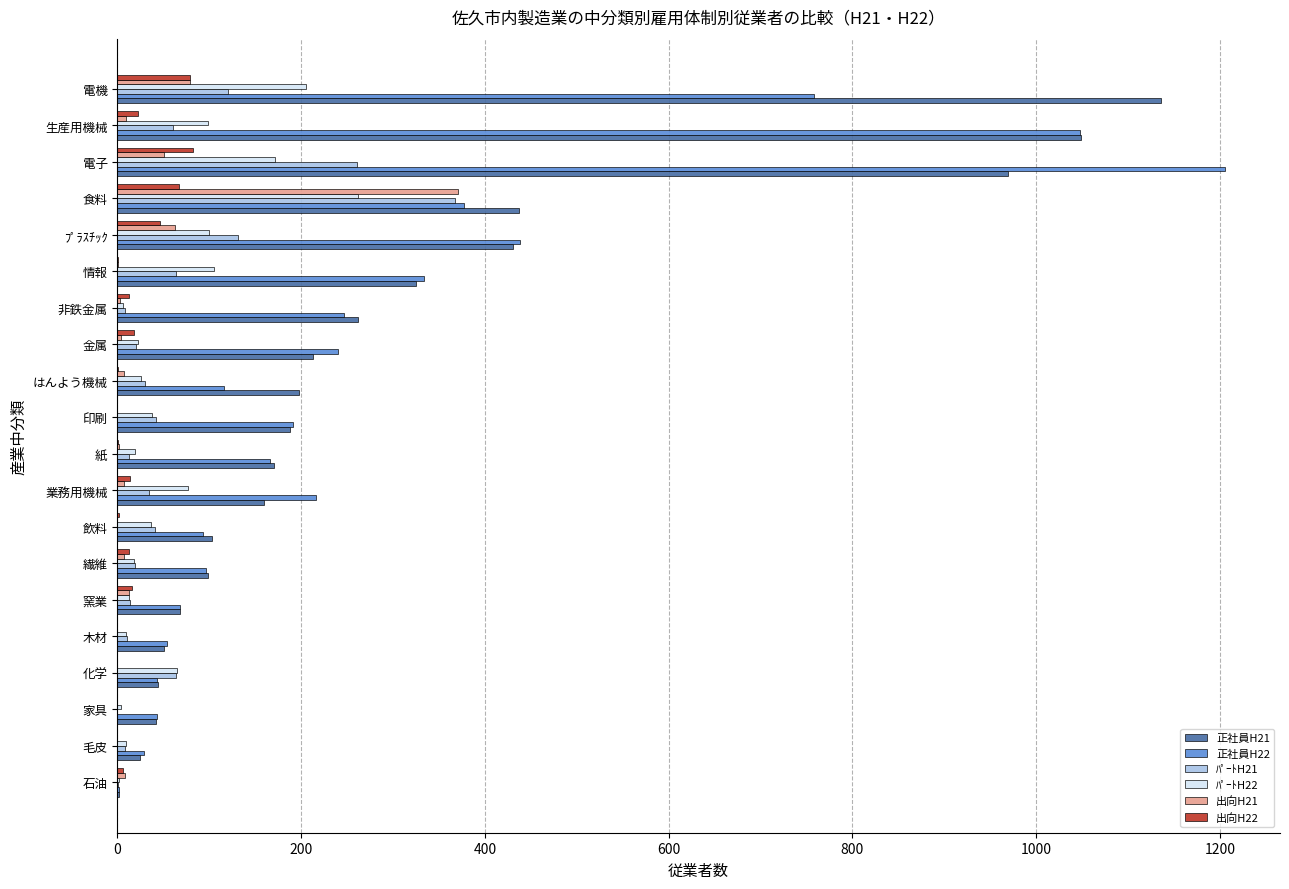

What is the total value across all series at 食料?

1881